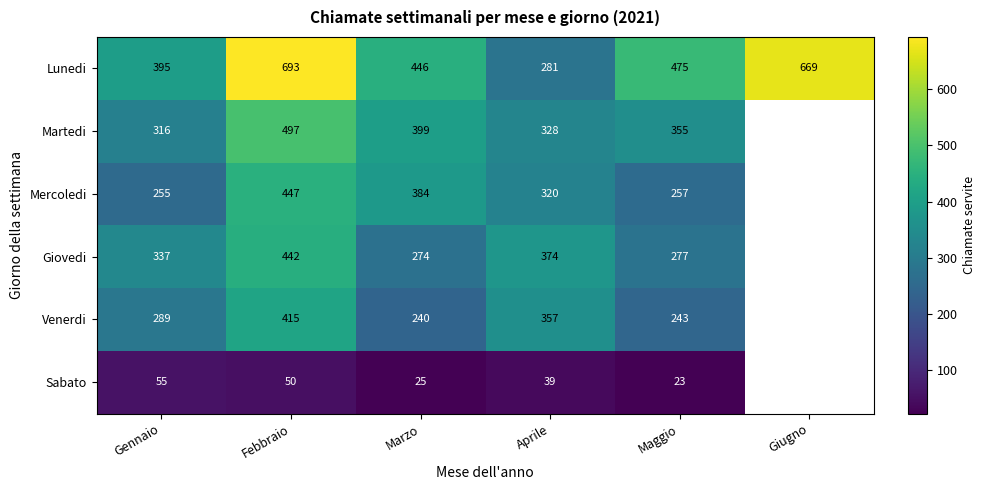

Which has a higher value, Aprile or Marzo?

Marzo